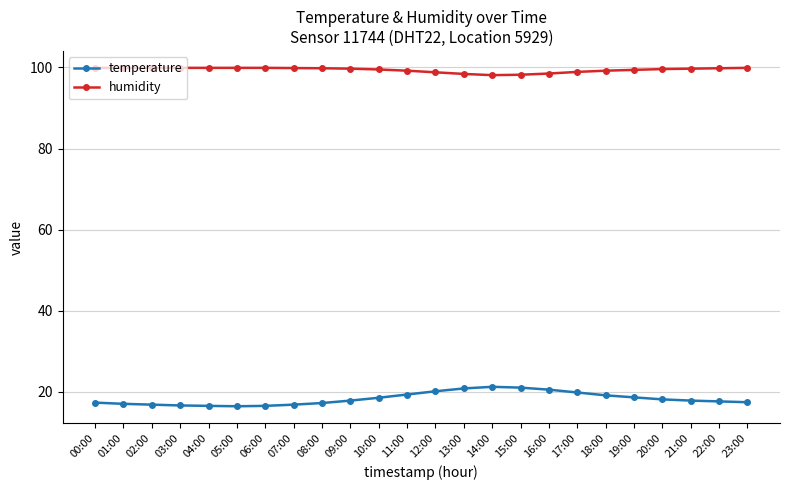

What is the sum of all temperature values?

438.7